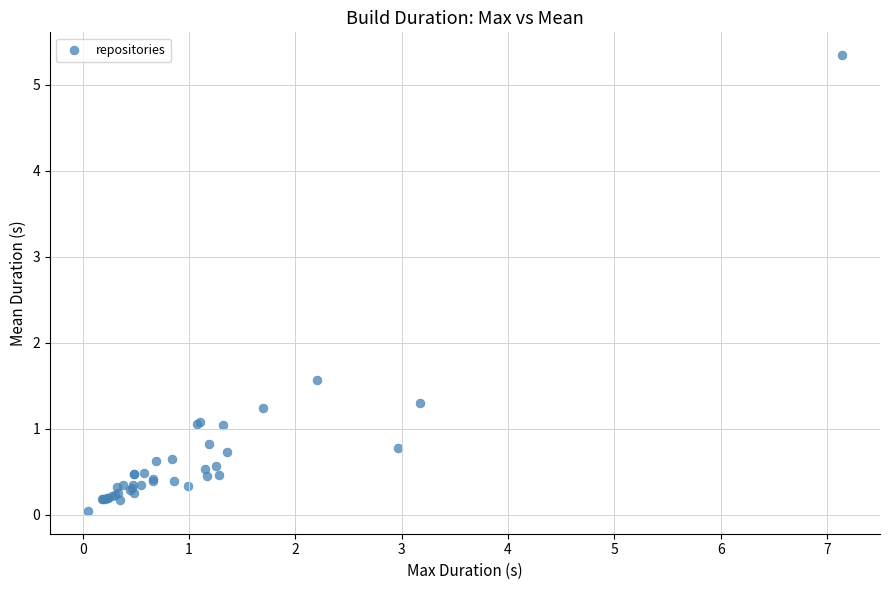

What Y value in the scatter plot is closest to 2?

1.6